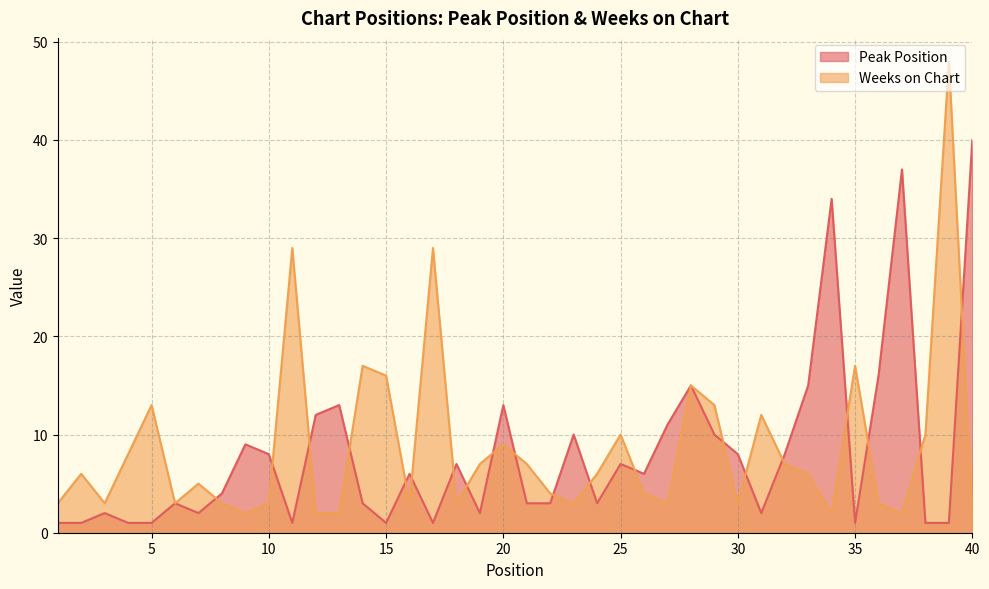

Where is the first local minimum for Weeks on Chart?

3